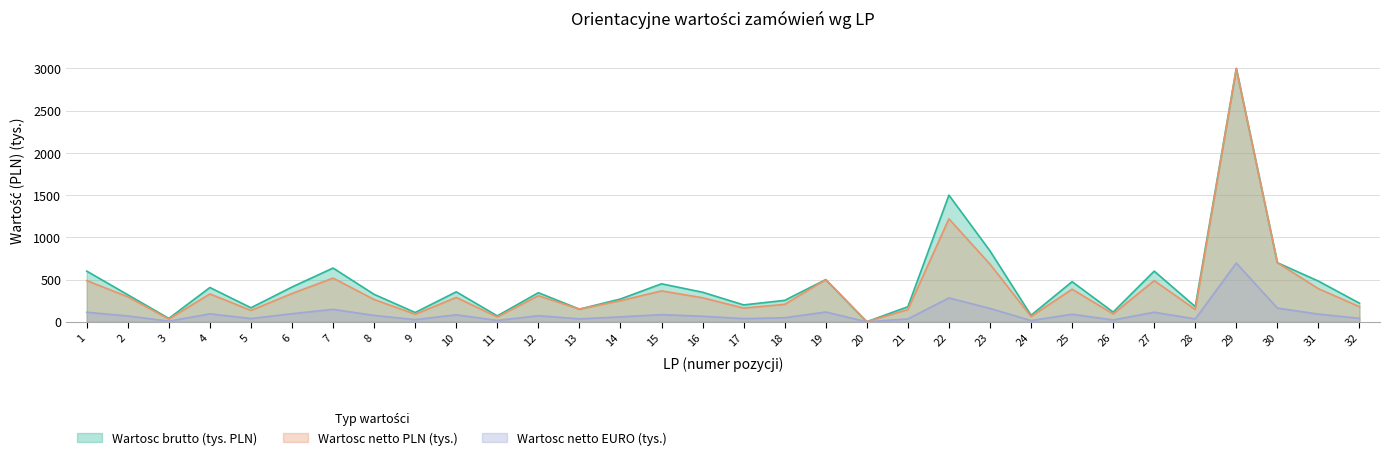

List the series in order of their peak value, highest first.

Wartosc brutto (tys. PLN), Wartosc netto PLN, Wartosc netto EURO